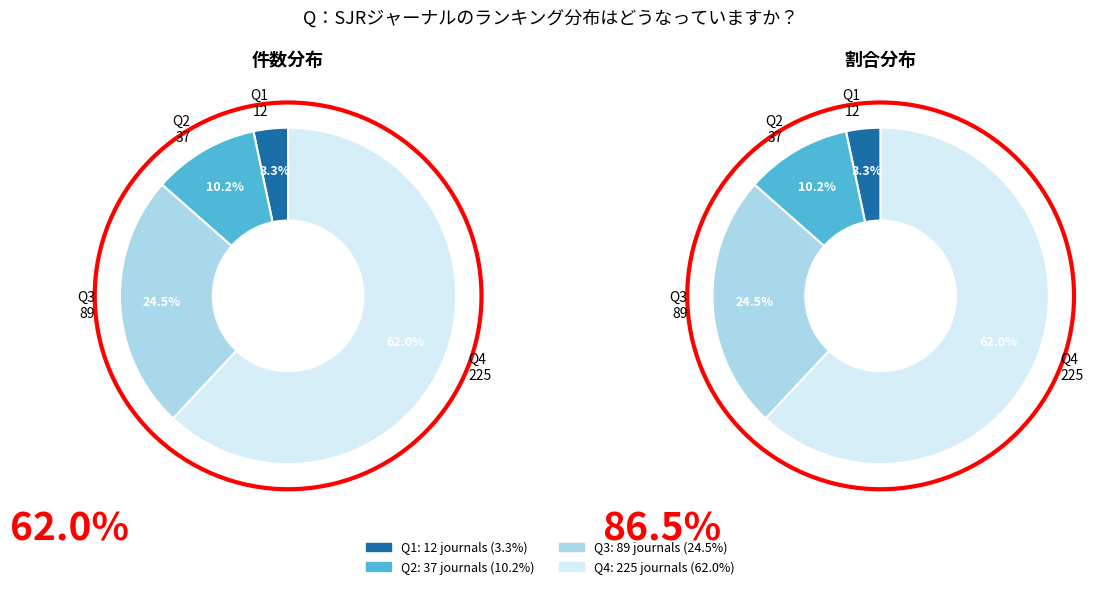

To the nearest percent, what is the difference between the Q2 and Q3 slice percentages?

14%